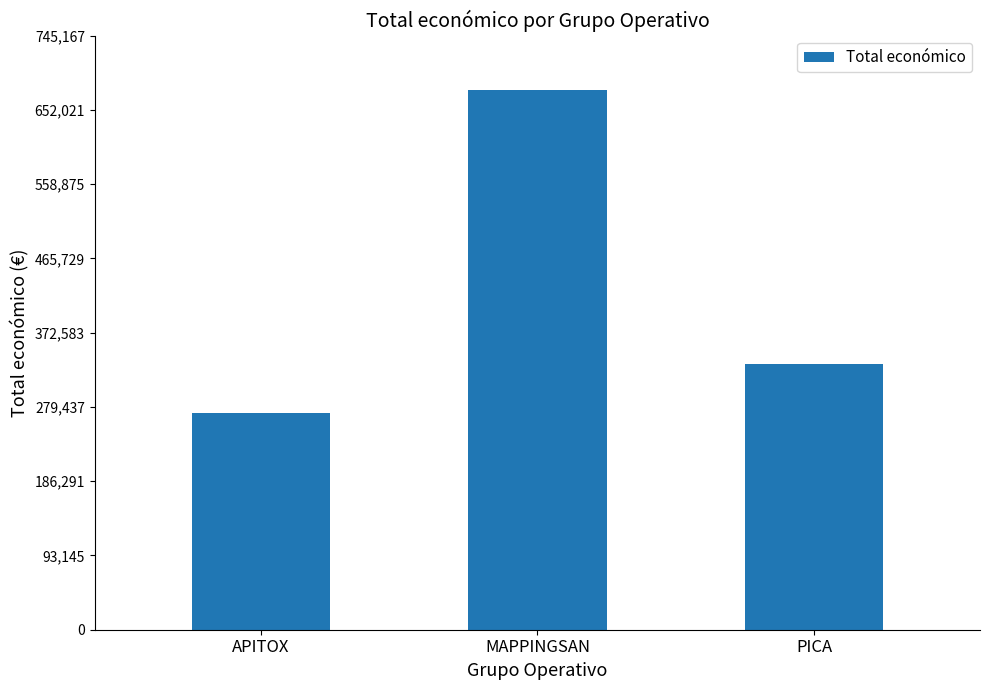

The chart shows a value of 533117 at PICA. True or false?

False